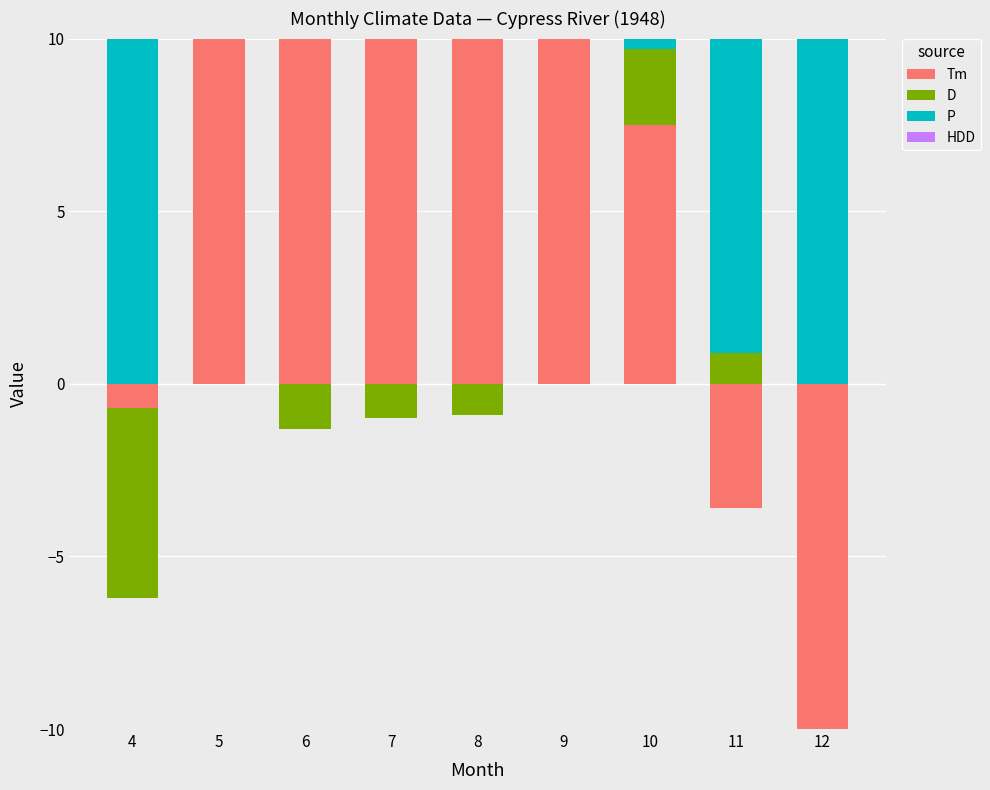

Between 7 and 10, which is larger?

7